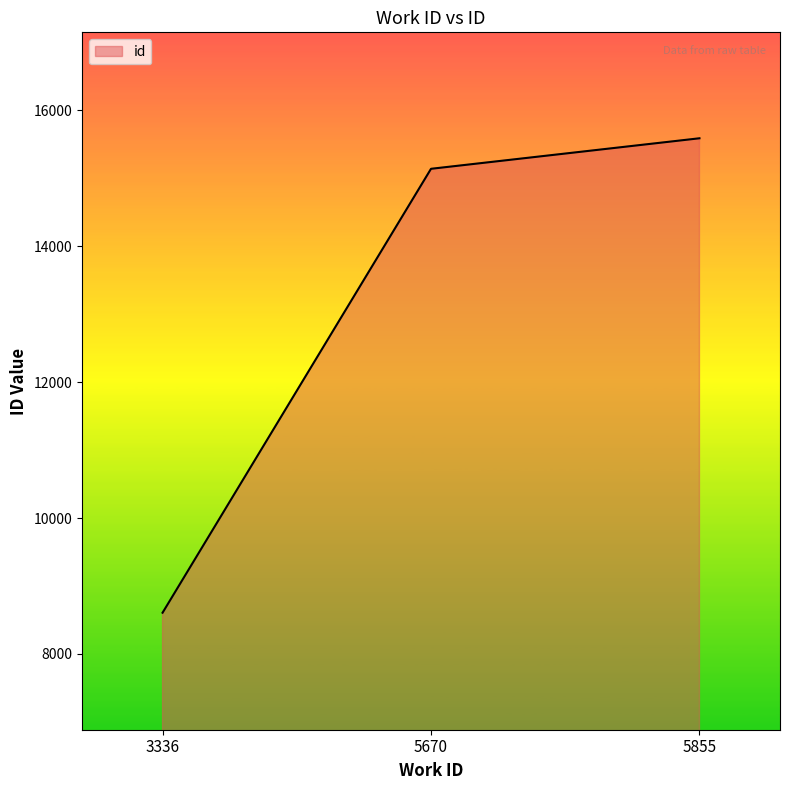

What is the change in value from 3336 to 5855?

+6980